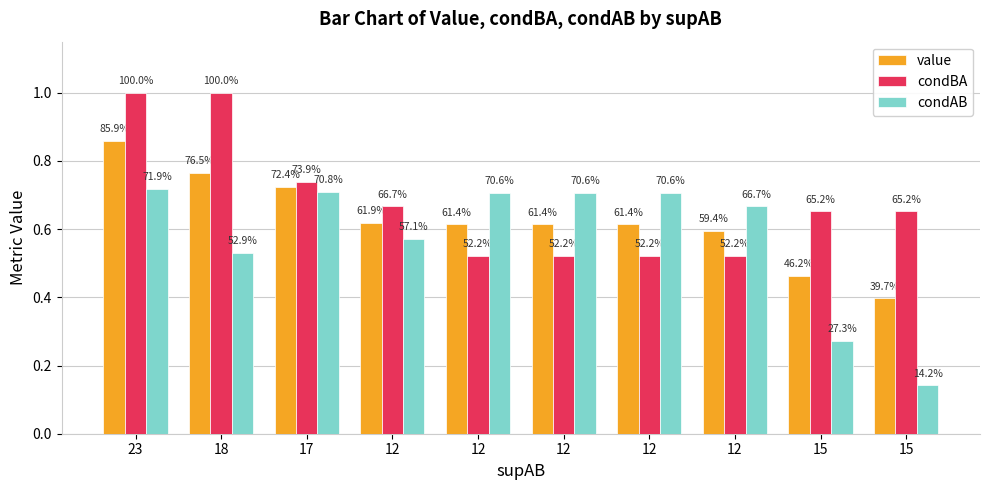

At which label does condAB reach its peak?

23